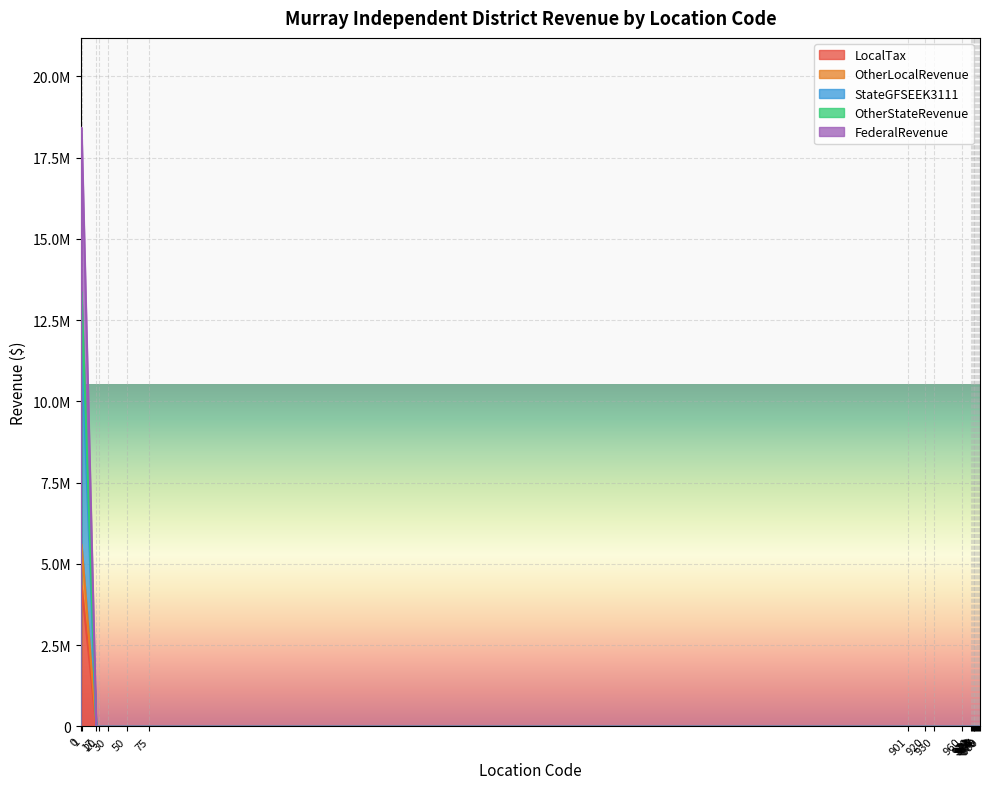

Which has a higher value, 920 or 17?

920